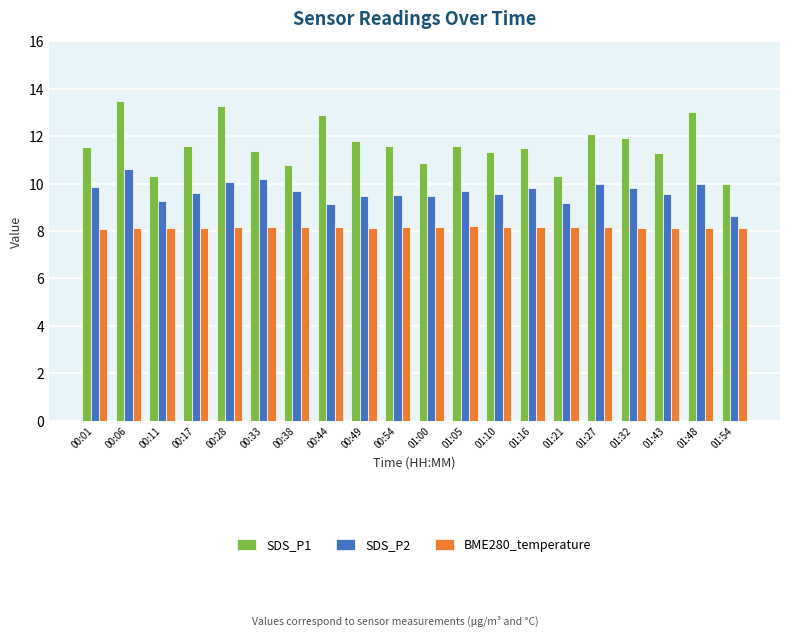

What is the maximum value for SDS_P1?

13.5